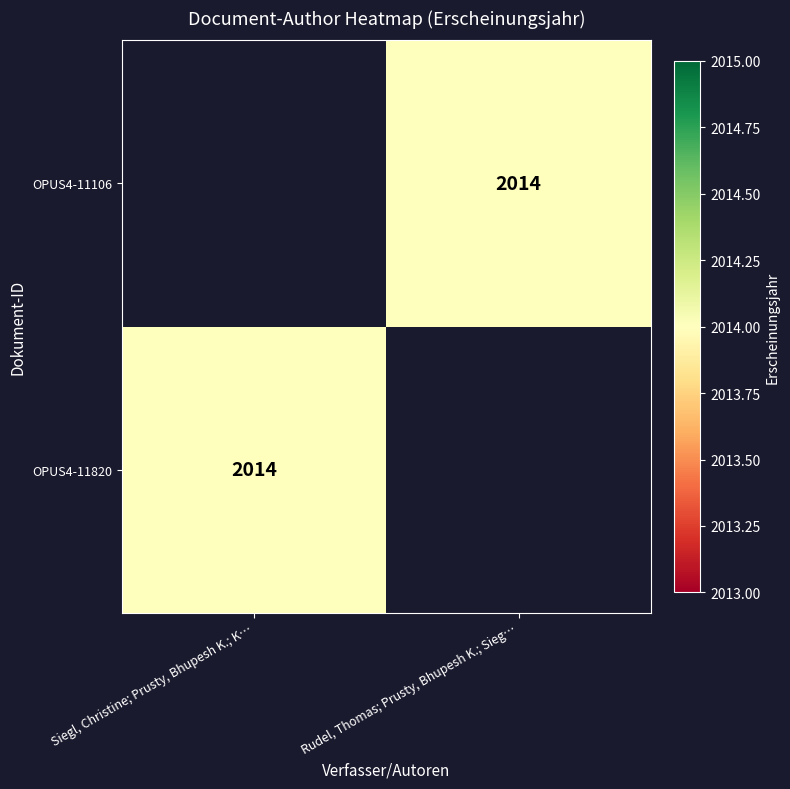

The OPUS4-11820 series shows 2014 at Siegl, Christine; Prusty, Bhupesh K.; K…. True or false?

True